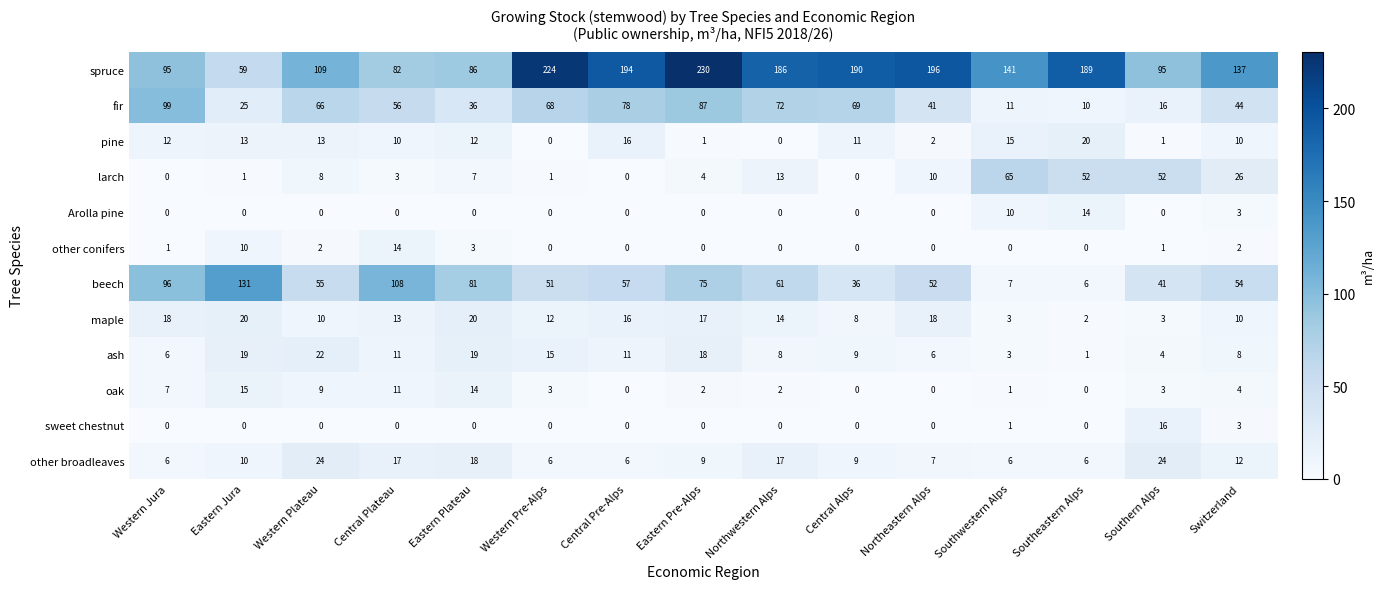

What is the difference between the ash values at Northwestern Alps and Eastern Pre-Alps?

10